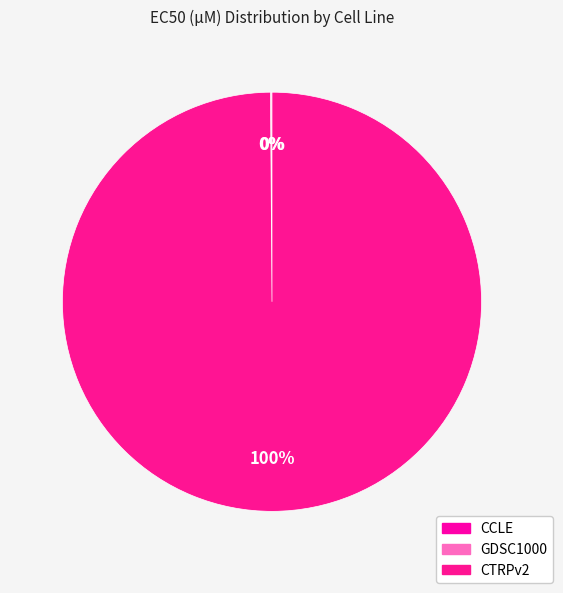

How many slices are in this pie chart?

3